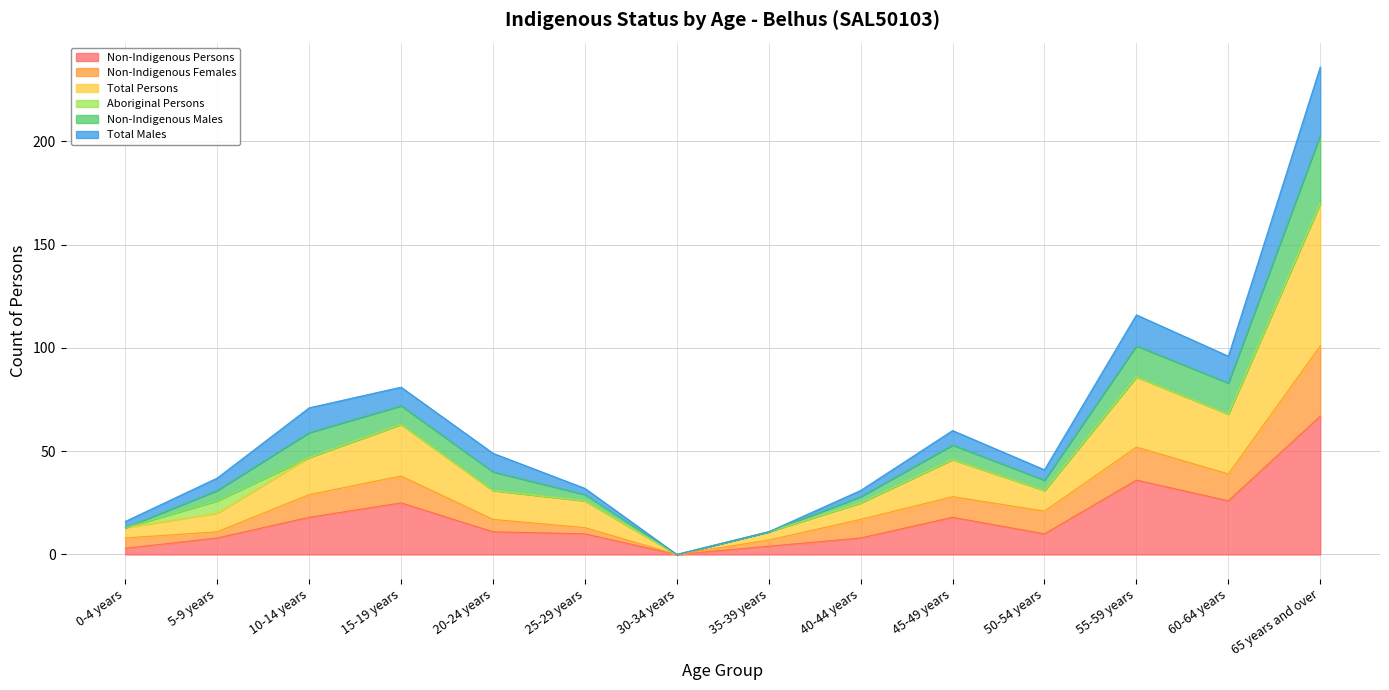

True or false: Non-Indigenous Males and Non-Indigenous Persons cross at least once.

False